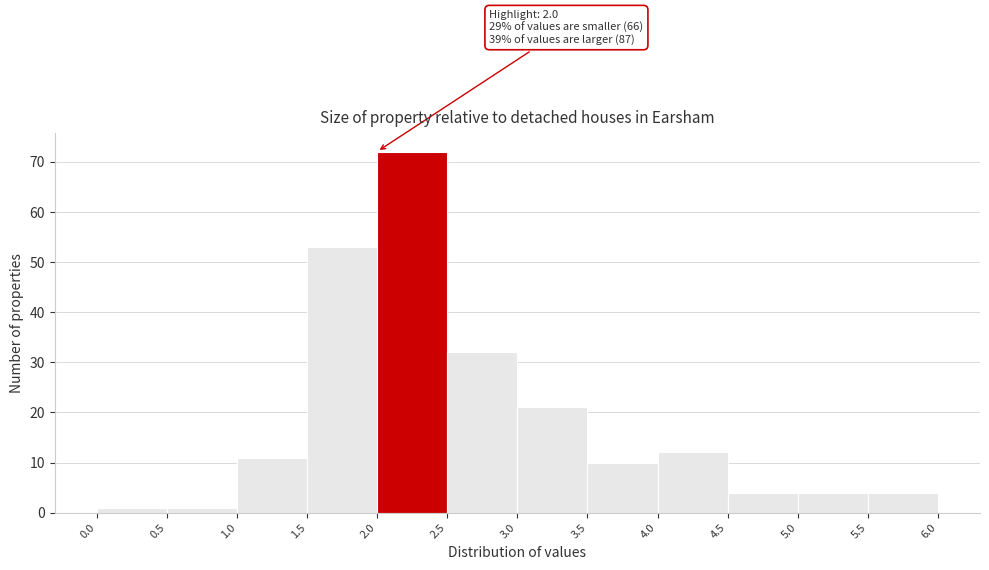

Which range on the x-axis has the tallest bar?

2.0 to 2.5